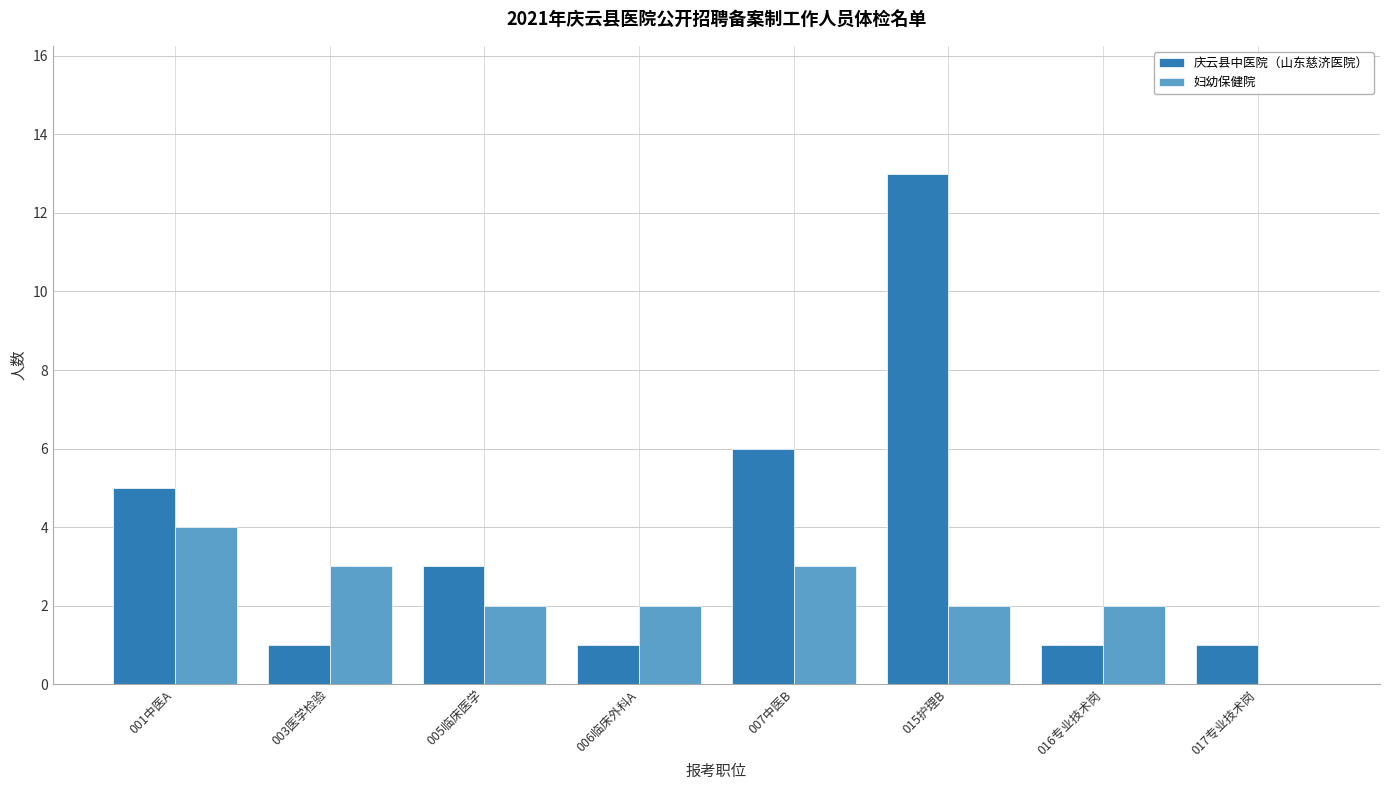

Is the value of 庆云县中医院（山东慈济医院） at 007中医B greater than the value of 妇幼保健院 at 003医学检验?

Yes